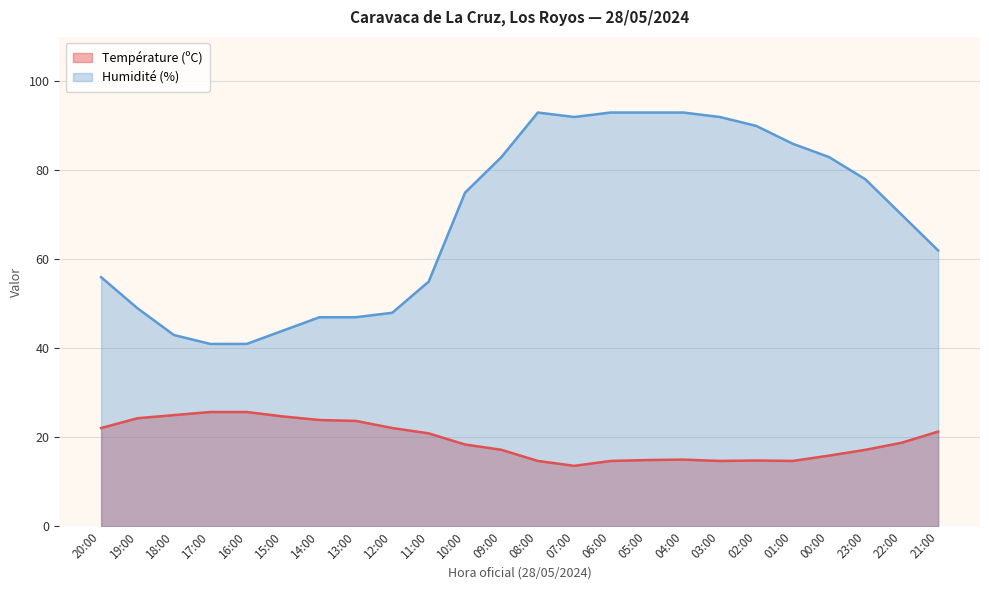

True or false: Température (ºC) has a value of 25.7 at 16:00.

True